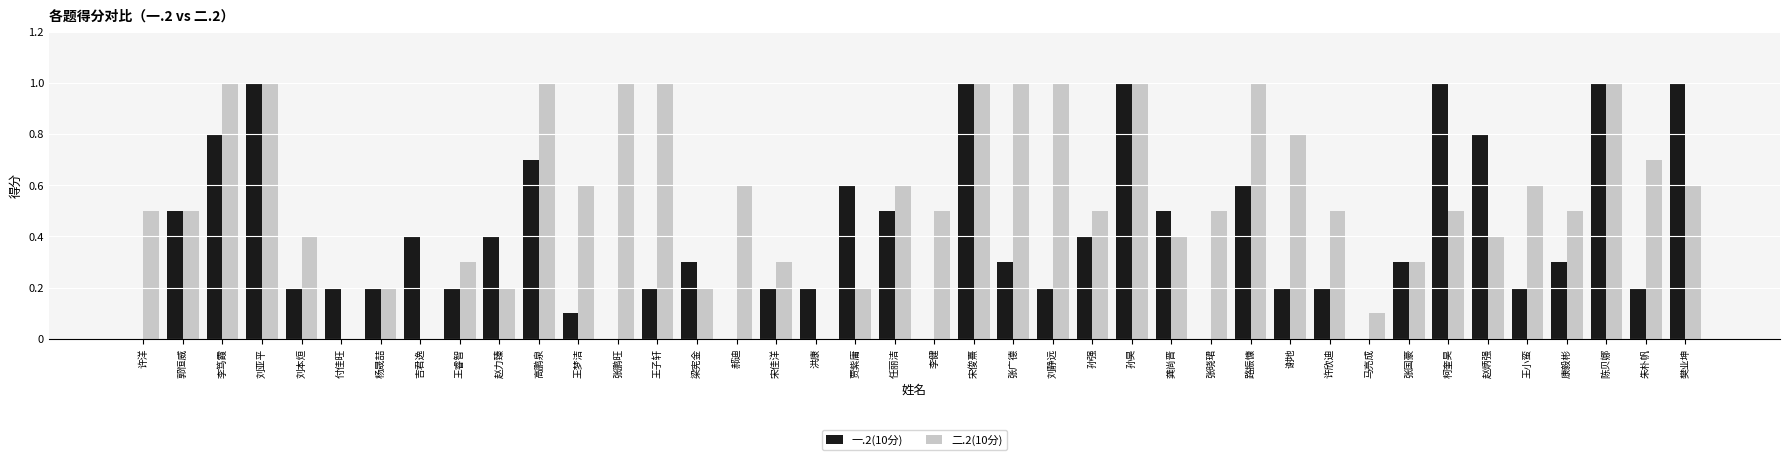

Reading left to right, transcribe all the data shown in this chart.

一.2(10分): 0.0	0.5	0.8	1.0	0.2	0.2	0.2	0.4	0.2	0.4	0.7	0.1	0.0	0.2	0.3	0.0	0.2	0.2	0.6	0.5	0.0	1.0	0.3	0.2	0.4	1.0	0.5	0.0	0.6	0.2	0.2	0.0	0.3	1.0	0.8	0.2	0.3	1.0	0.2	1.0
二.2(10分): 0.5	0.5	1.0	1.0	0.4	0.0	0.2	0.0	0.3	0.2	1.0	0.6	1.0	1.0	0.2	0.6	0.3	0.0	0.2	0.6	0.5	1.0	1.0	1.0	0.5	1.0	0.4	0.5	1.0	0.8	0.5	0.1	0.3	0.5	0.4	0.6	0.5	1.0	0.7	0.6